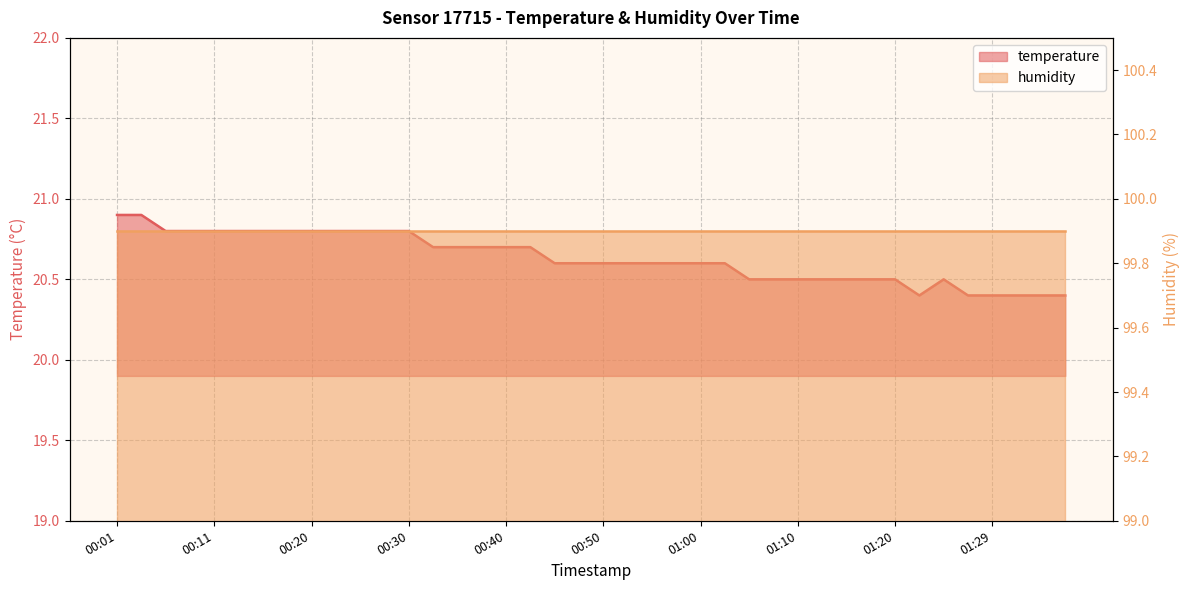

How many interior local peaks (higher than both neighbors) does the data have?

1